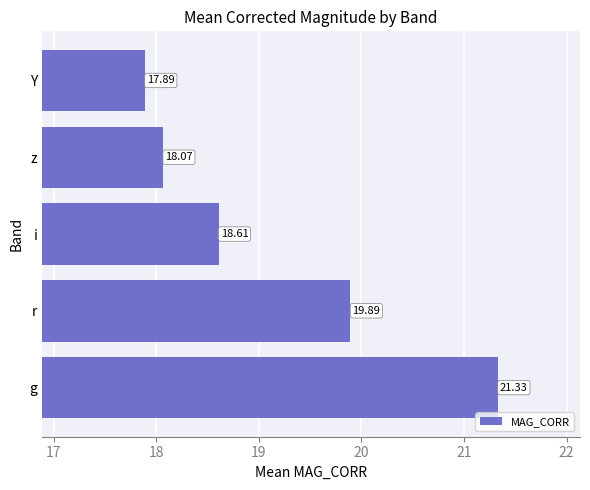

Rank the categories by value from highest to lowest.

g, r, i, z, Y